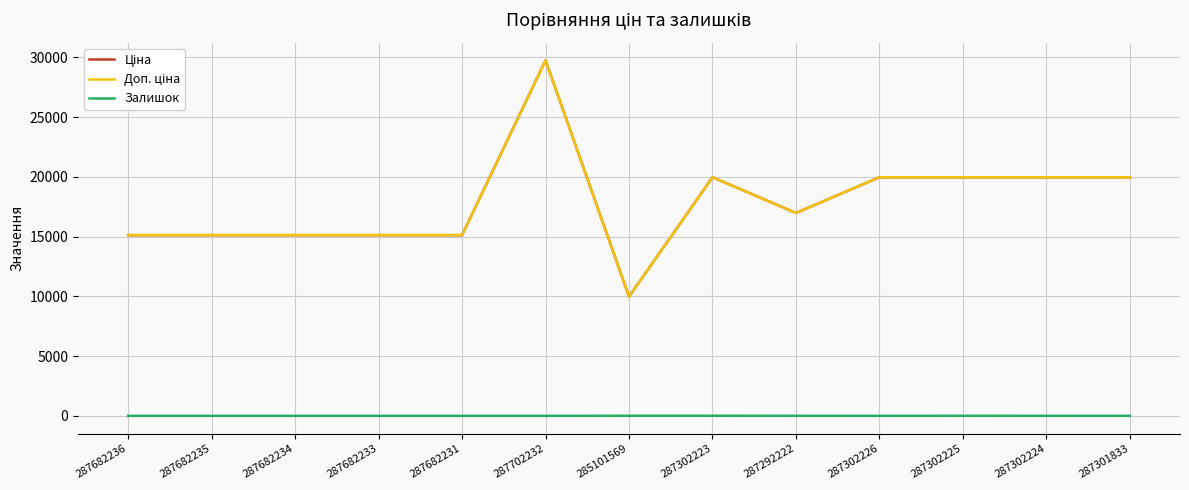

List the labels in order of Залишок value, smallest first.

287682236, 287682235, 287682234, 287682233, 287682231, 287702232, 287301833, 287302226, 287302224, 287292222, 287302225, 285101569, 287302223